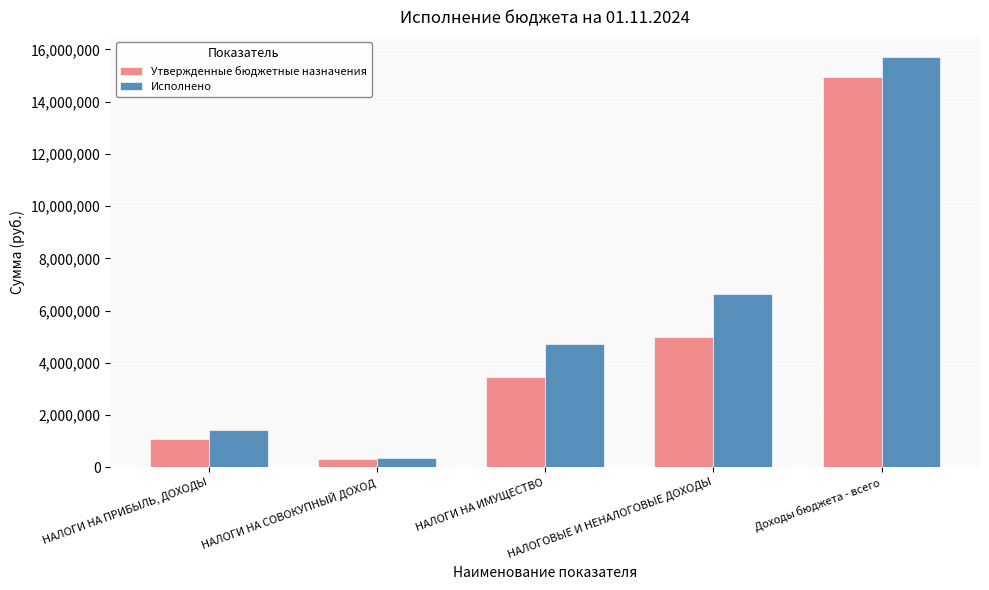

At which label does Утвержденные бюджетные назначения reach its peak?

Доходы бюджета - всего